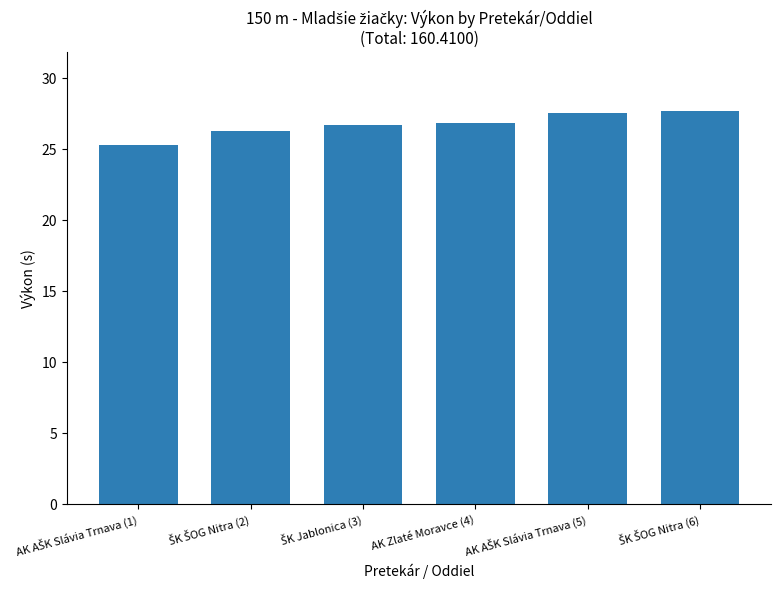

What is the value of the 2nd bar from the left?

26.3